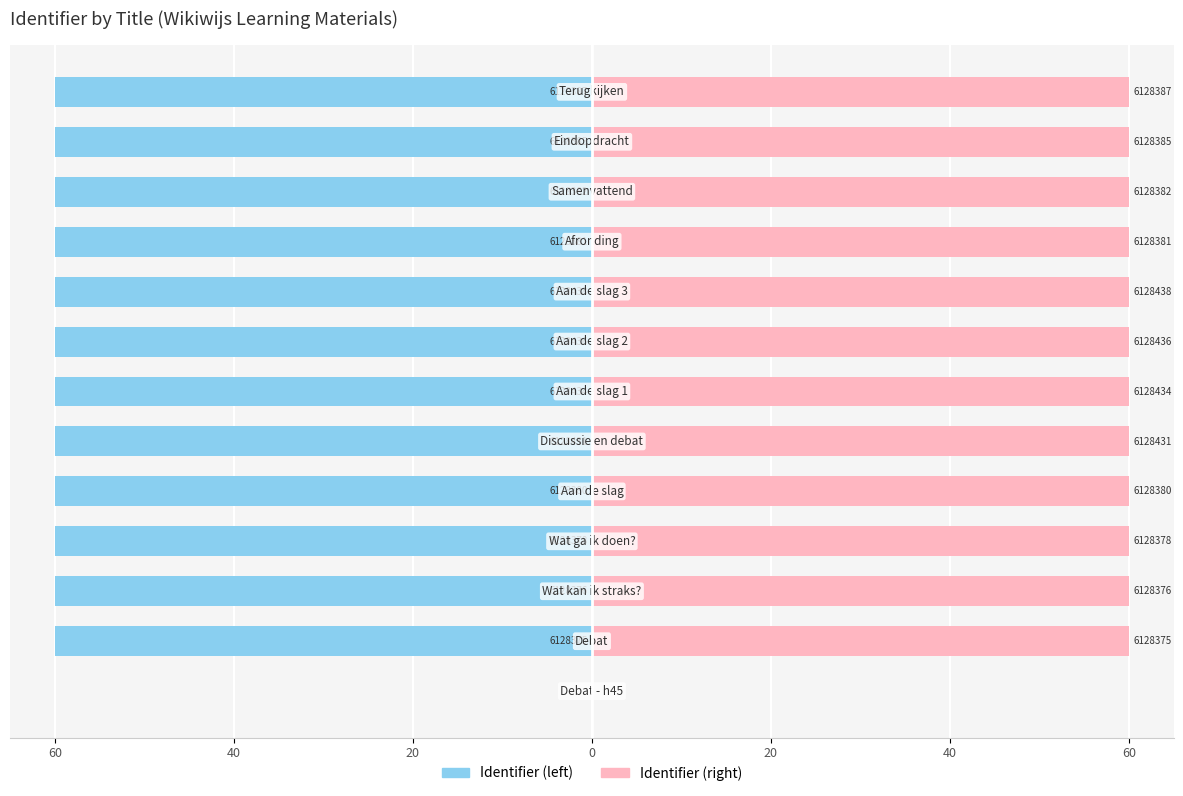

Which series has the largest range (max minus min)?

Identifier (left)